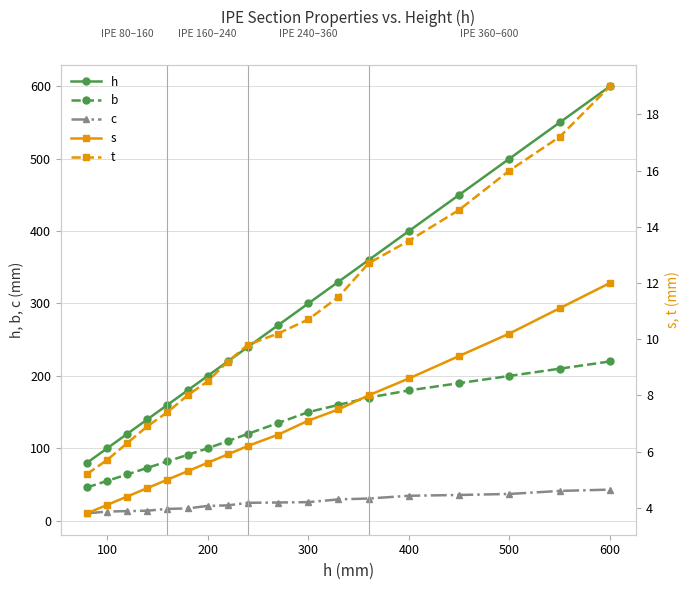

The b series shows 100.0 at 200. True or false?

True